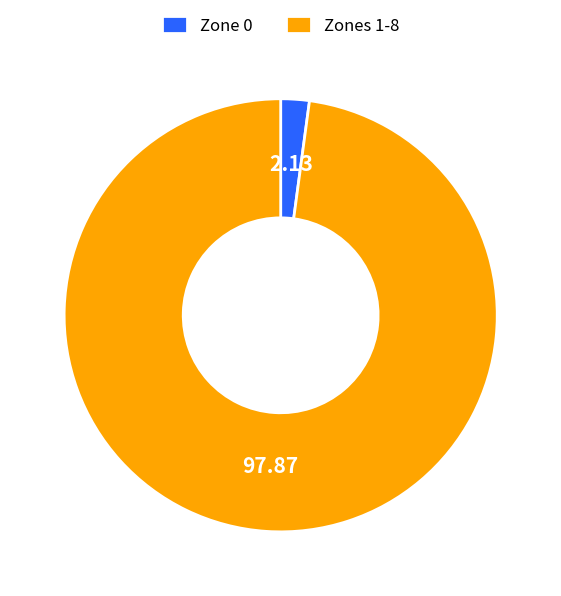

How many slices are in this pie chart?

2